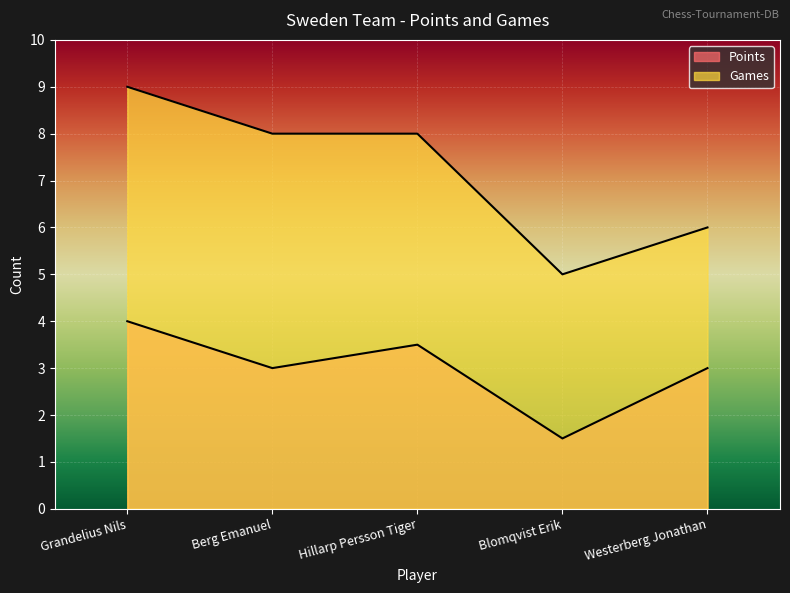

At which category does Games reach its first local valley?

Blomqvist Erik